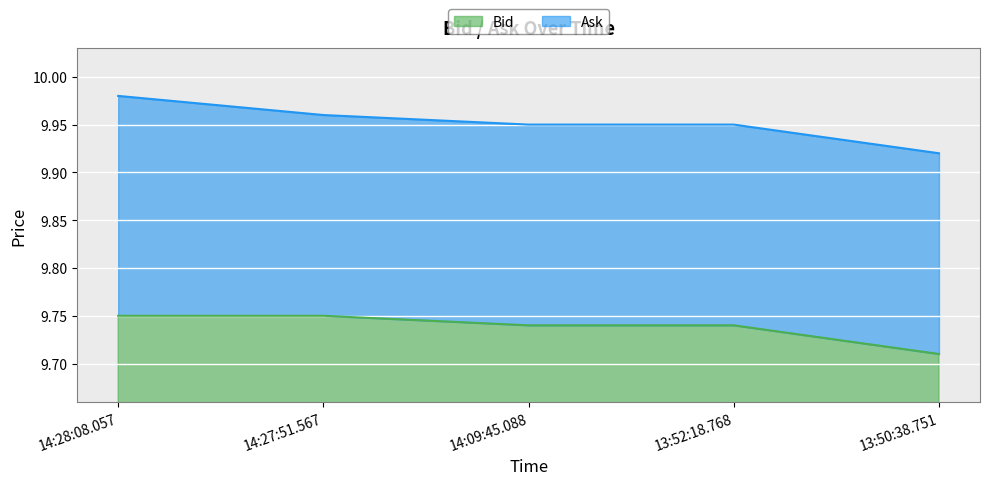

True or false: Ask and Bid intersect in this chart.

False